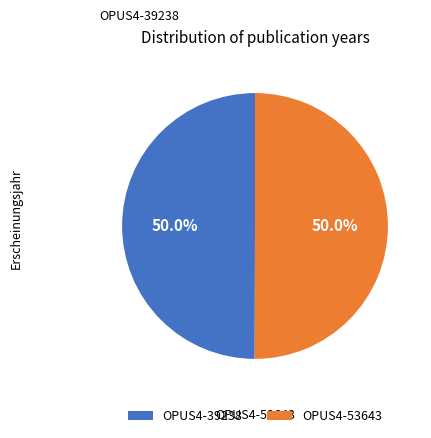

Approximately how many times larger is the value at OPUS4-53643 compared to OPUS4-39238?

1.0